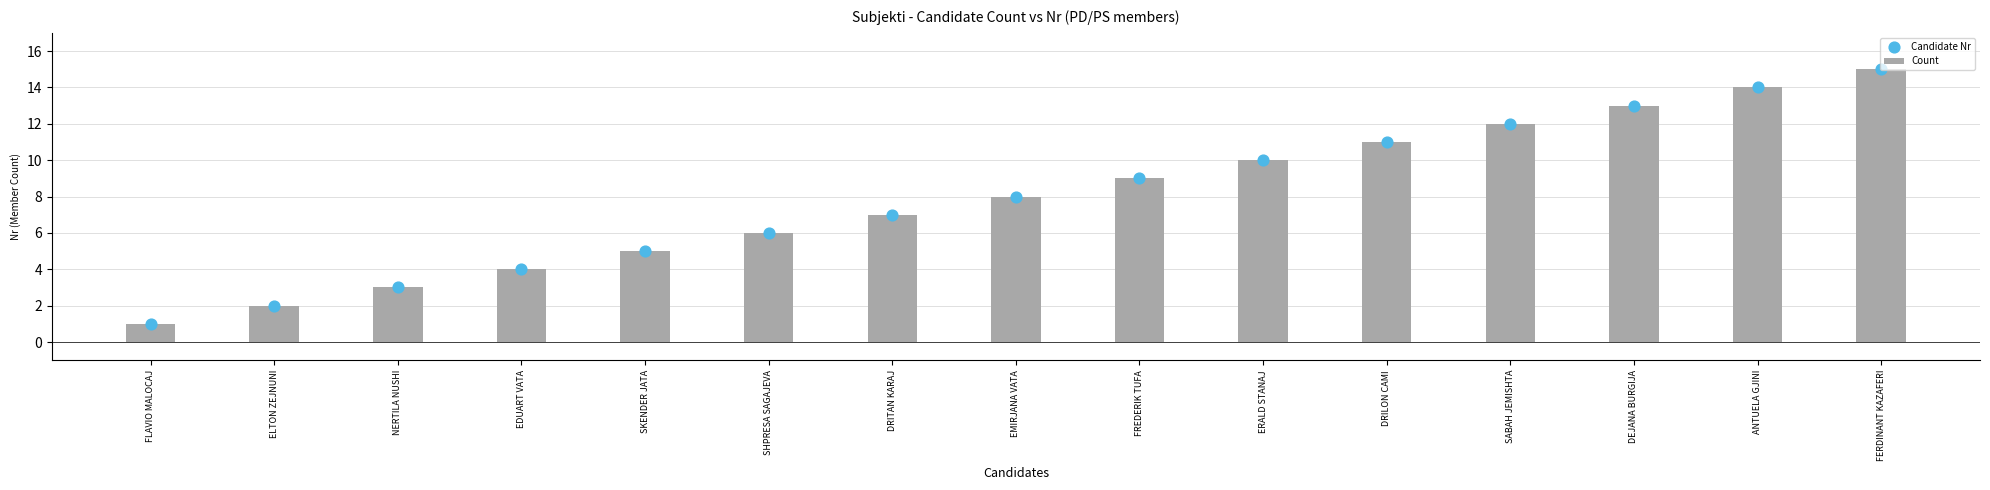

What are all the series names shown in the legend?

Count, Candidate Nr